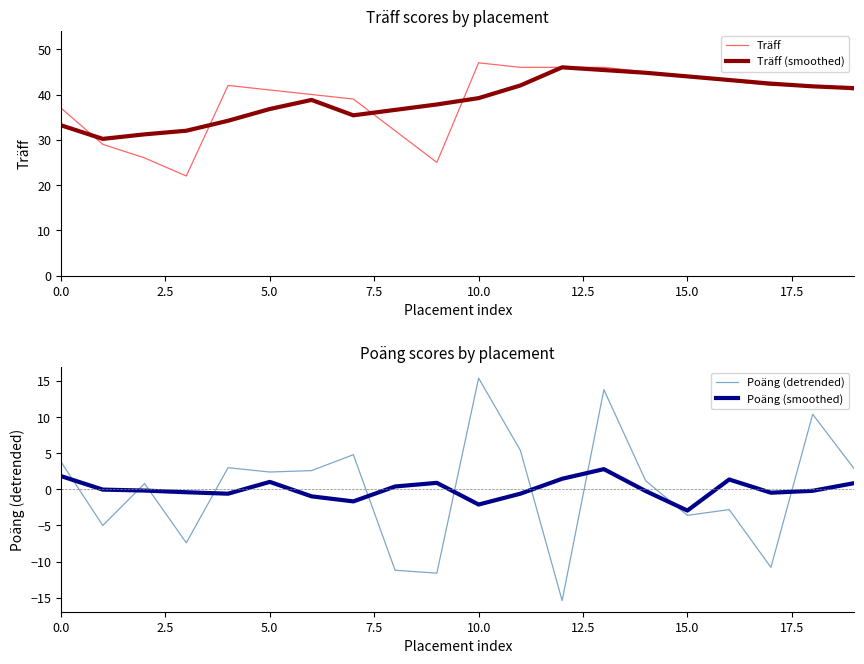

Is the value of Träff (smoothed) at 11 greater than the value of Träff at 12?

No